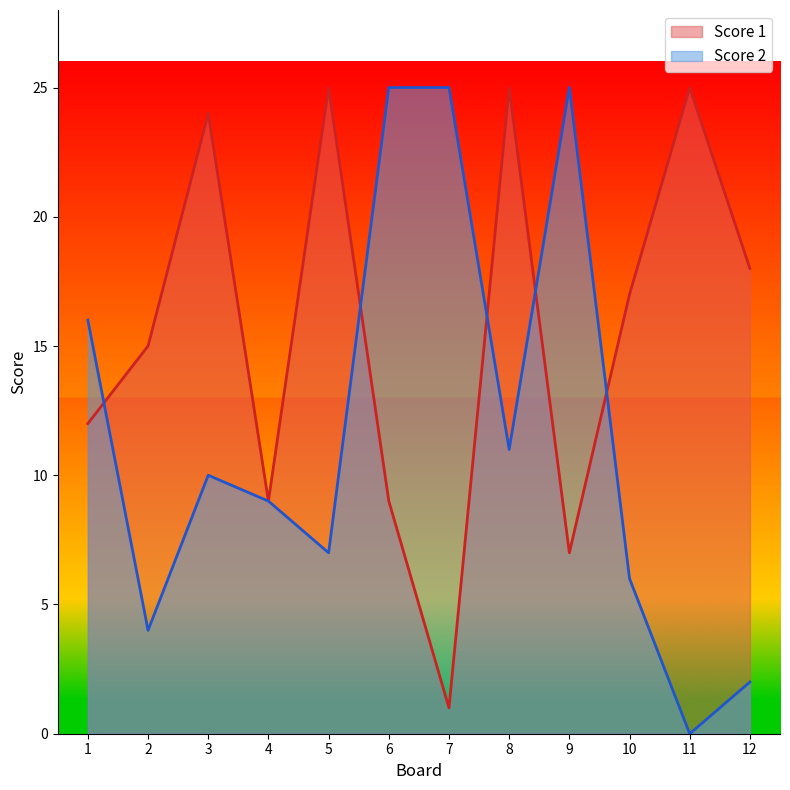

Between which two adjacent categories do Score 2 and Score 1 first intersect?

1 and 2